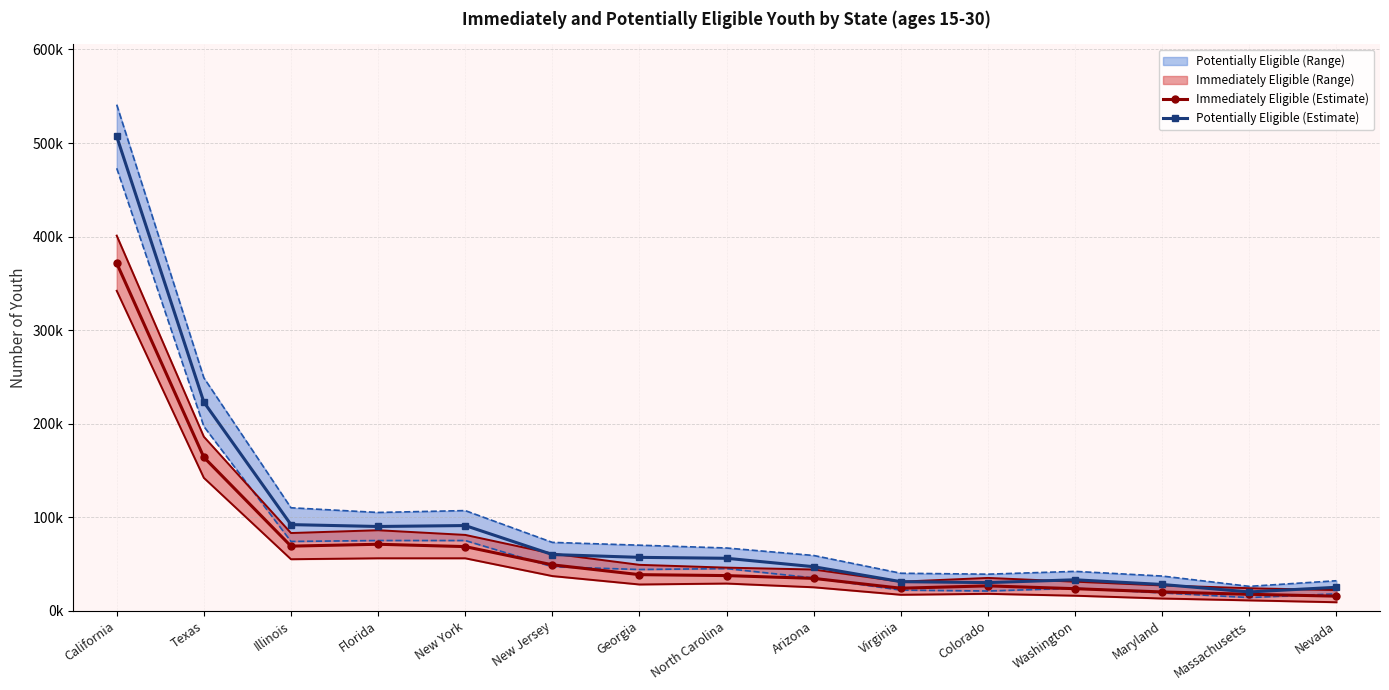

How many lines are shown in the chart?

2